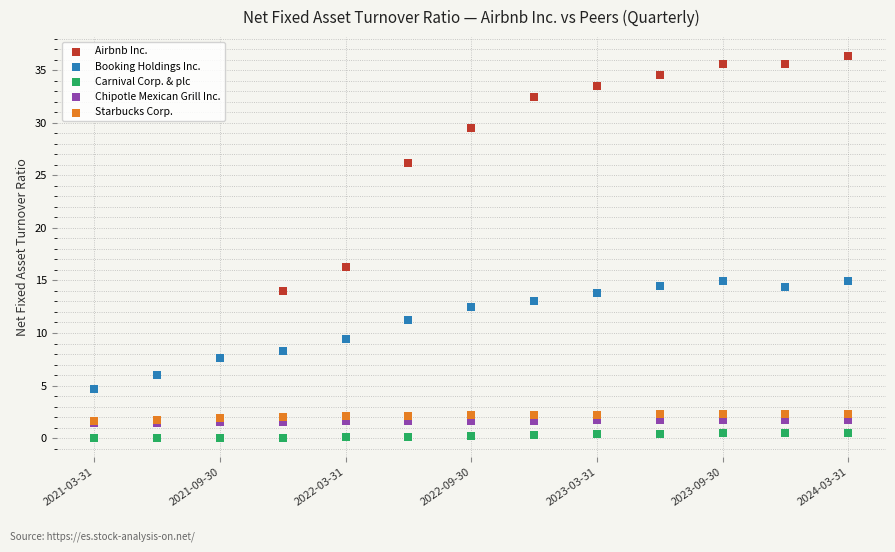

What are all the series names shown in the legend?

Airbnb Inc., Booking Holdings Inc., Carnival Corp. & plc, Chipotle Mexican Grill Inc., Starbucks Corp.